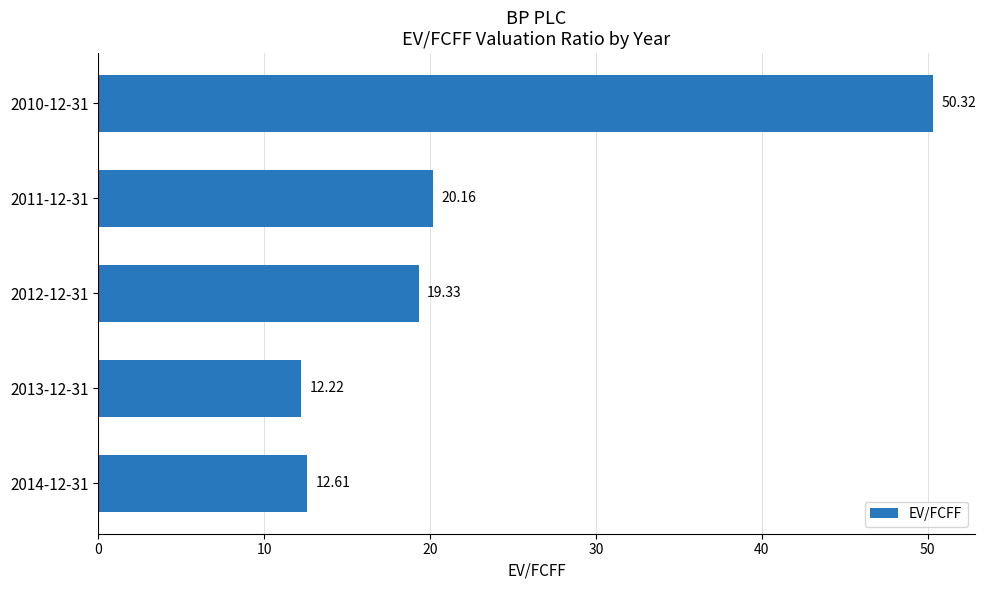

What is the change in value from 2013-12-31 to 2011-12-31?

+7.9